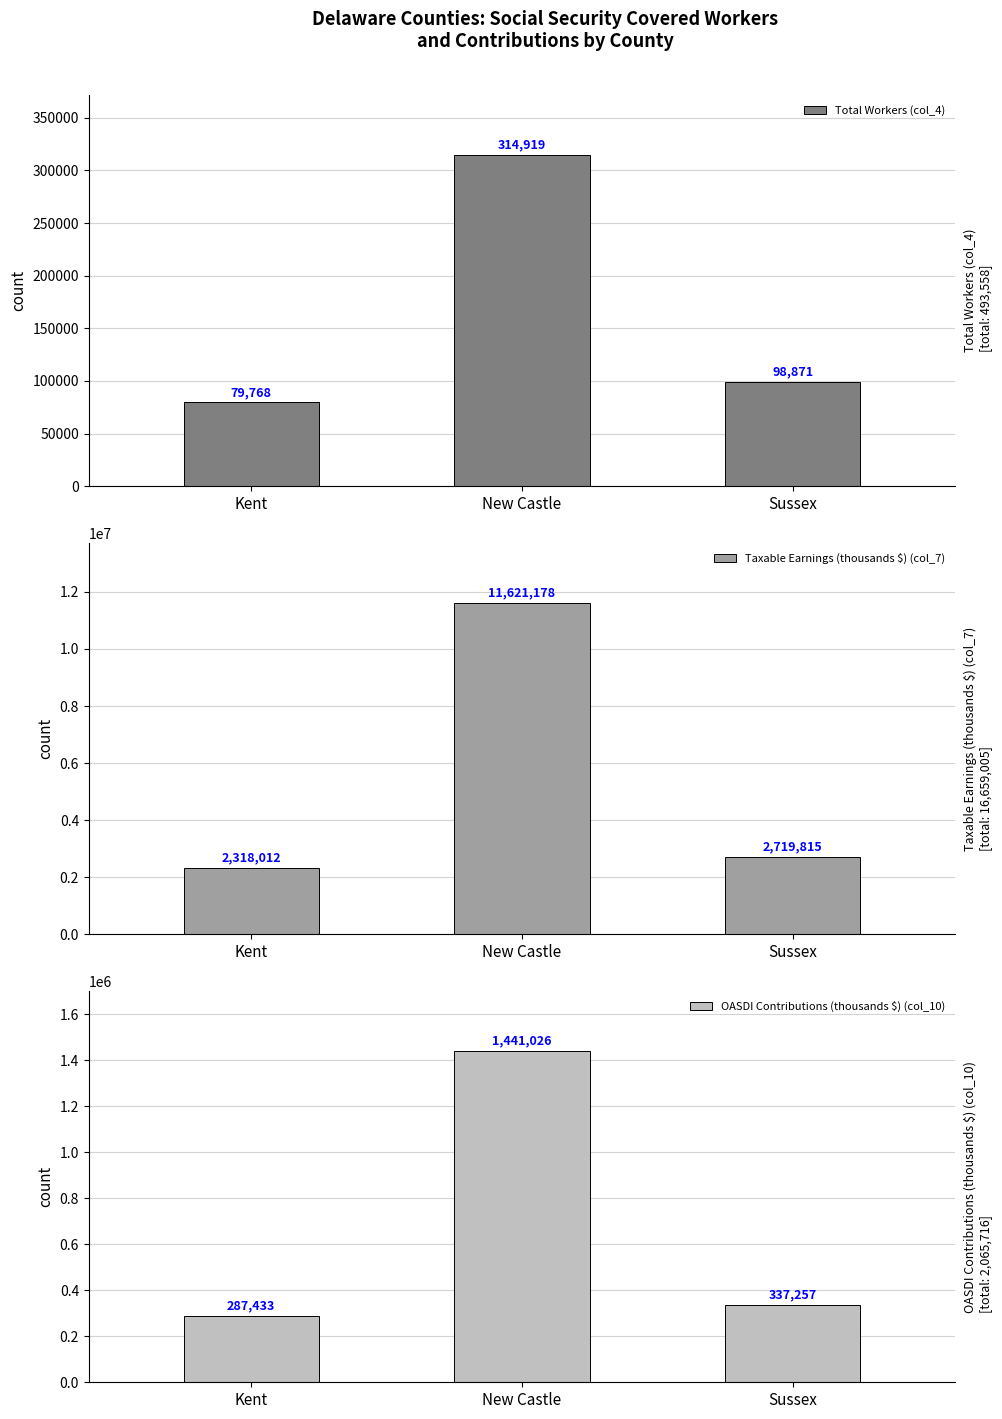

How many bars are there in each group?

3